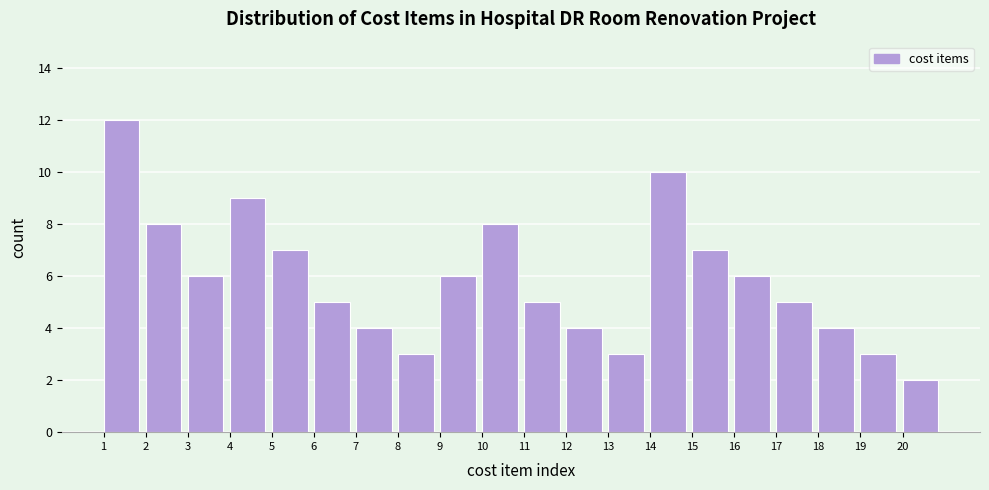

Reading left to right, list all the values displayed in this chart.

12	8	6	9	7	5	4	3	6	8	5	4	3	10	7	6	5	4	3	2